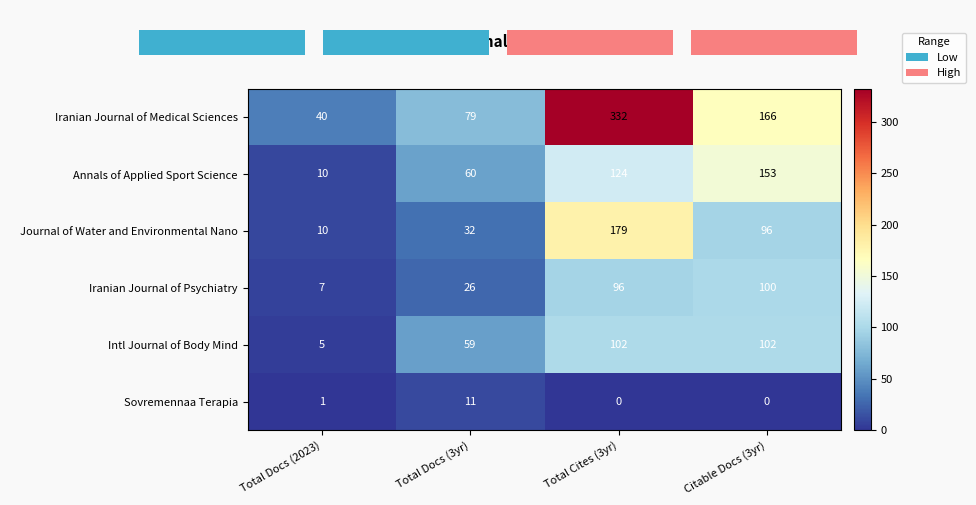

At how many categories does at least one series exceed 318?

1